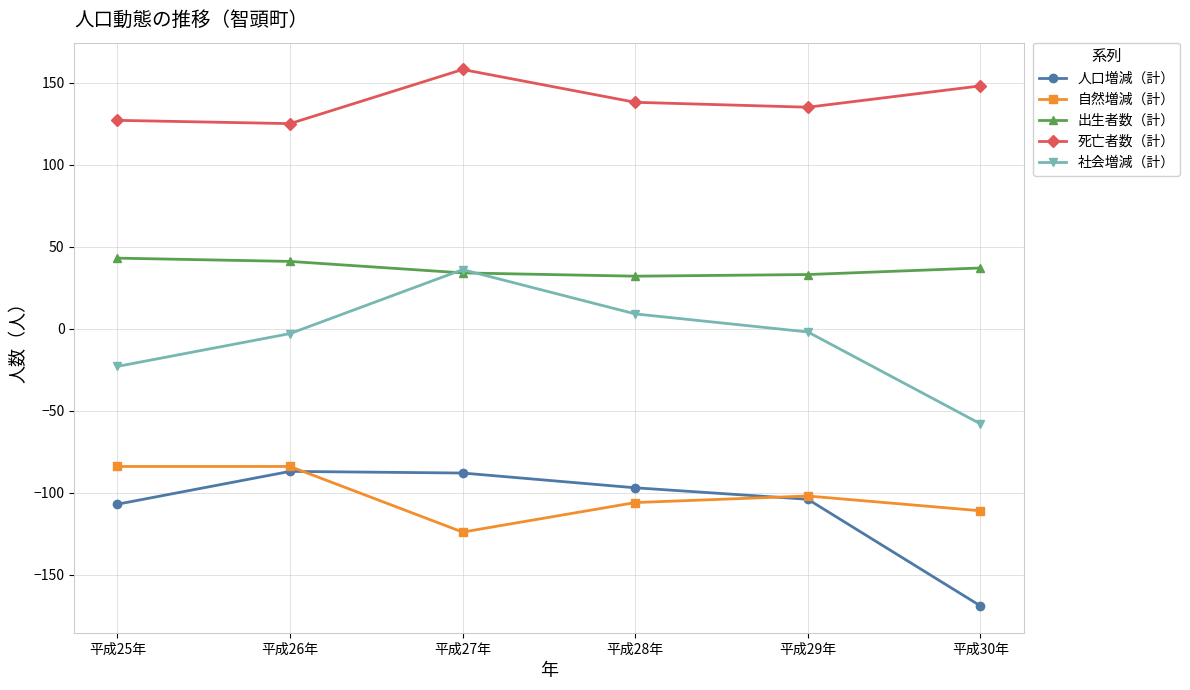

Which label corresponds to the smallest value in the chart?

平成30年